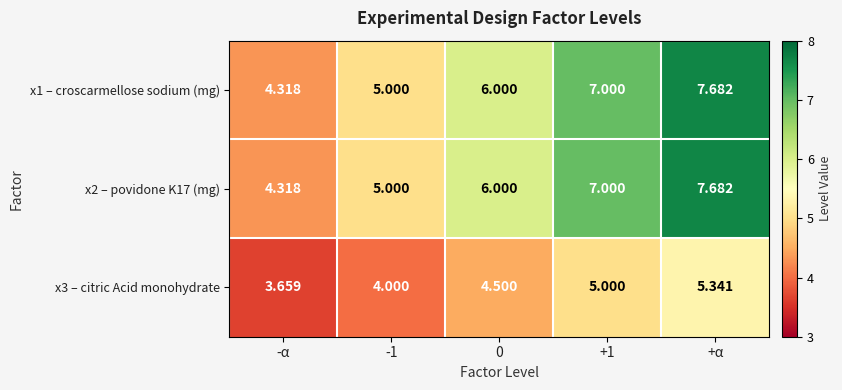

At which label does x1 – croscarmellose sodium (mg) reach its peak?

+α